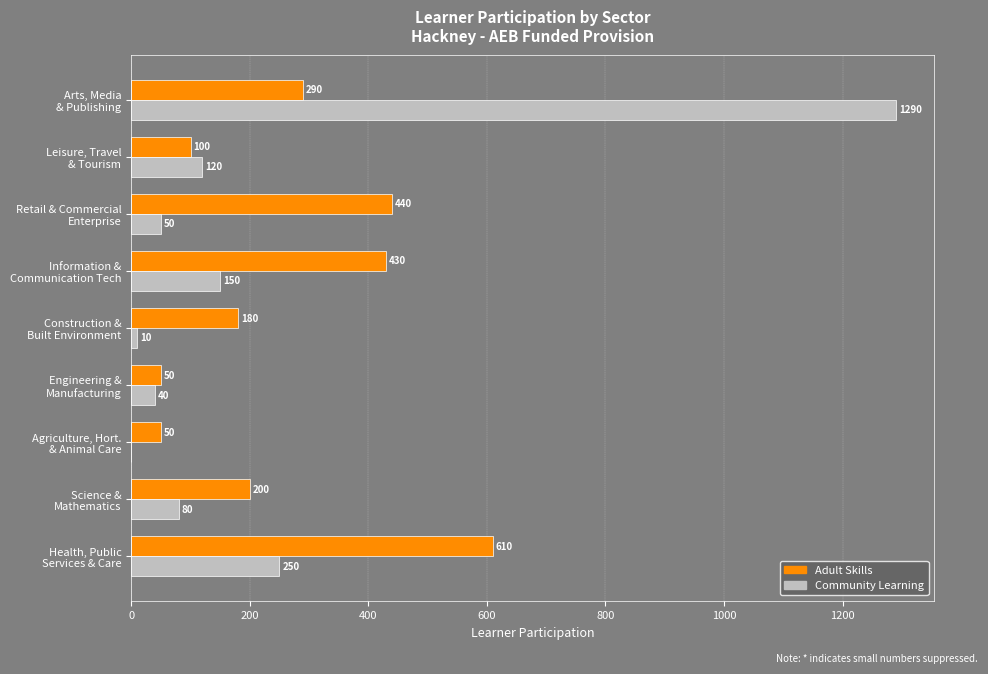

Which series has the largest total across all categories?

Adult Skills